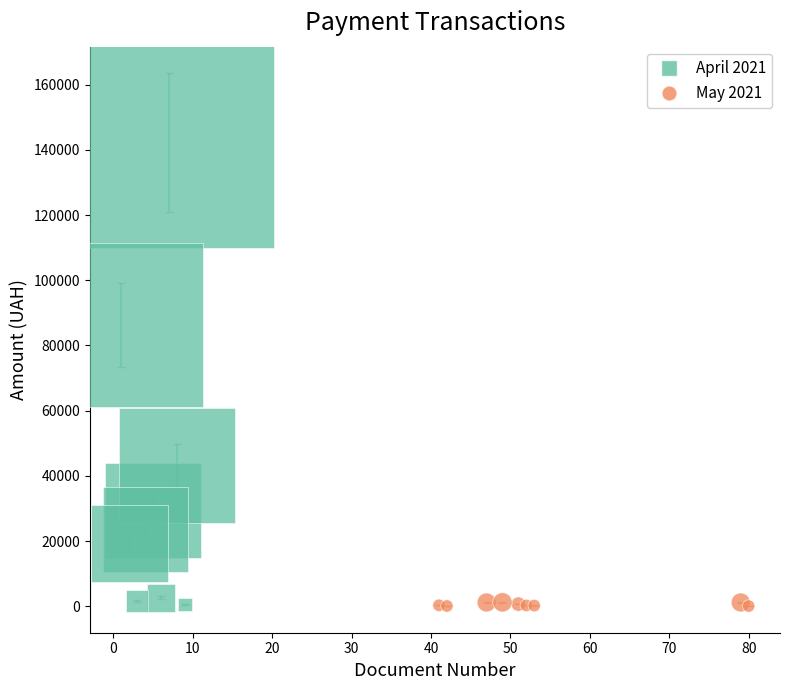

Which series contains the highest Y value?

April 2021